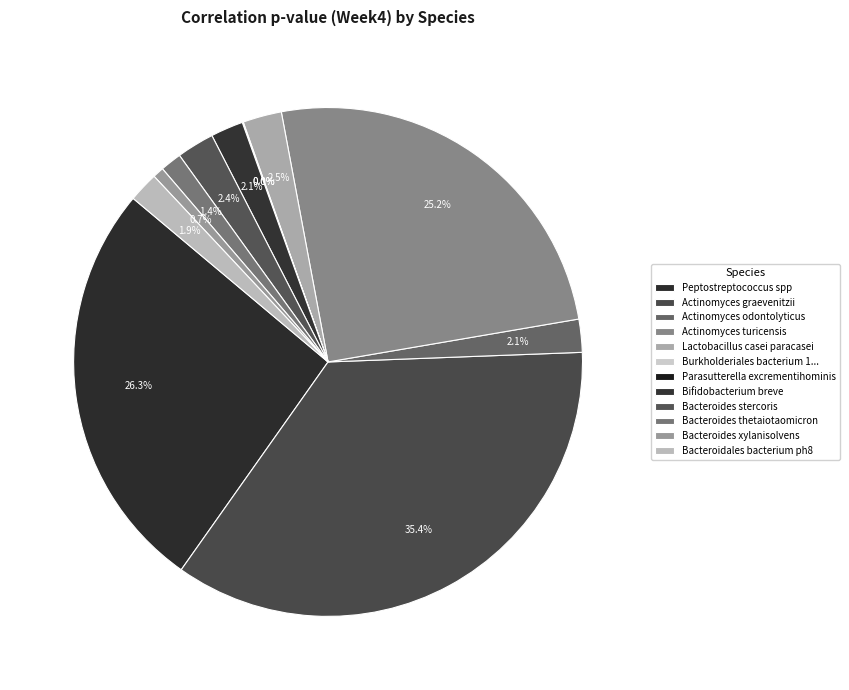

Rank the categories by value from highest to lowest.

Actinomyces graevenitzii, Peptostreptococcus spp, Actinomyces turicensis, Lactobacillus casei paracasei, Bacteroides stercoris, Actinomyces odontolyticus, Bifidobacterium breve, Bacteroidales bacterium ph8, Bacteroides thetaiotaomicron, Bacteroides xylanisolvens, Burkholderiales bacterium 1 1 47, Parasutterella excrementihominis